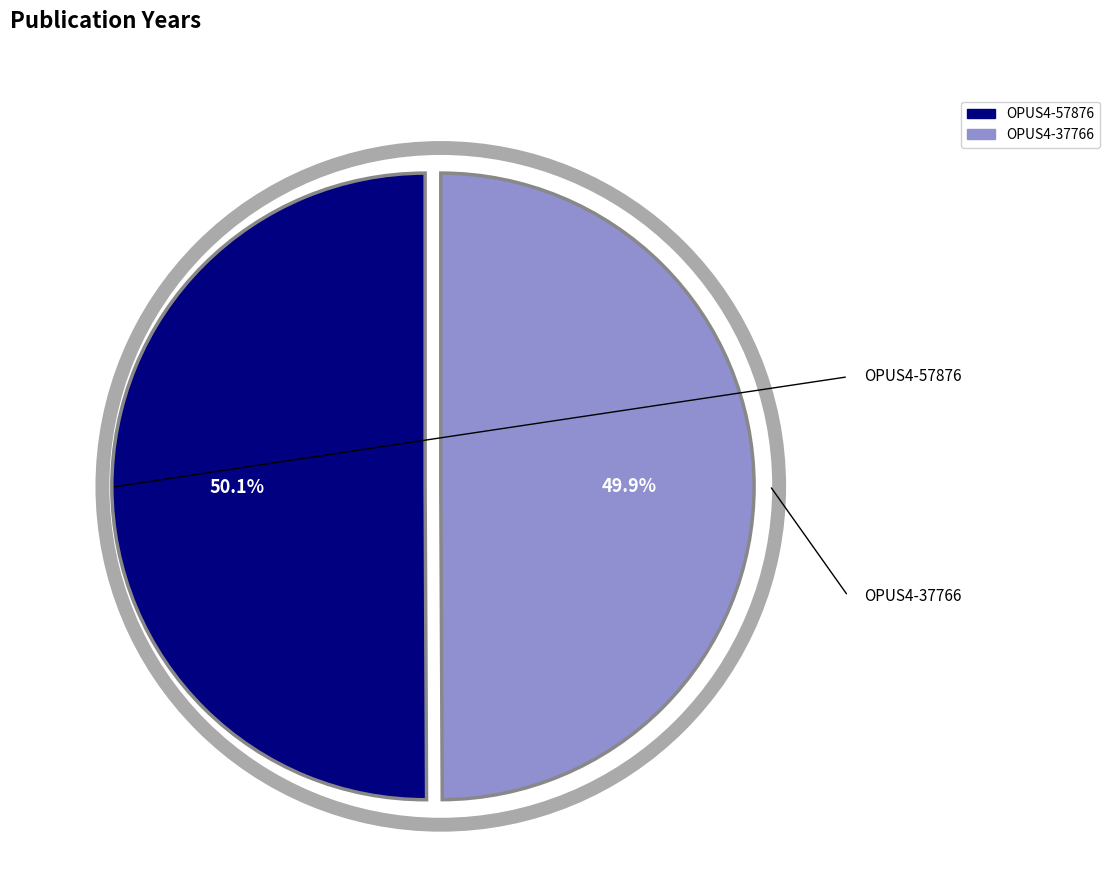

Is there a majority slice in this chart?

Yes